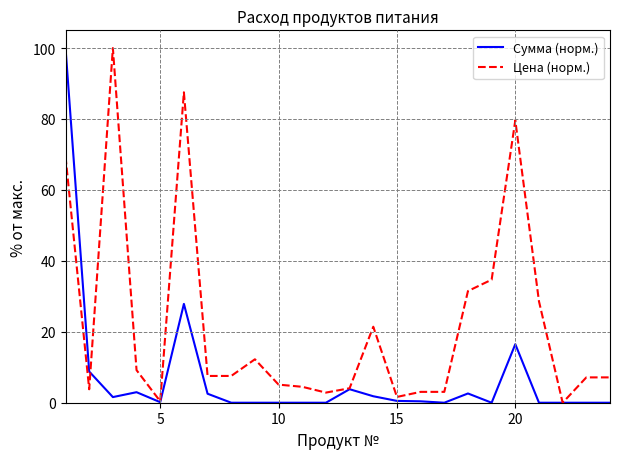

After their last crossing, which series has the higher values: Цена (норм.) or Сумма (норм.)?

Цена (норм.)